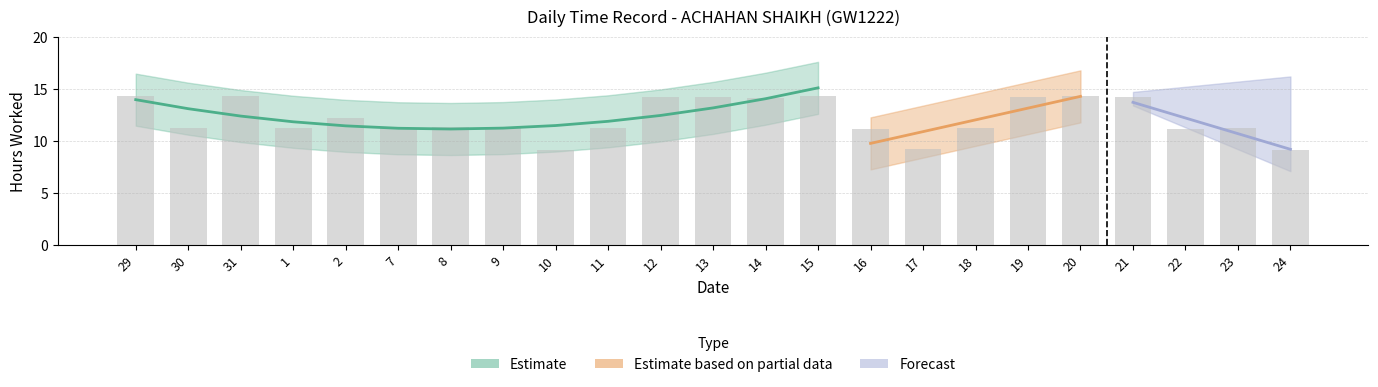

What is the value of the 18th bar from the left?

14.2